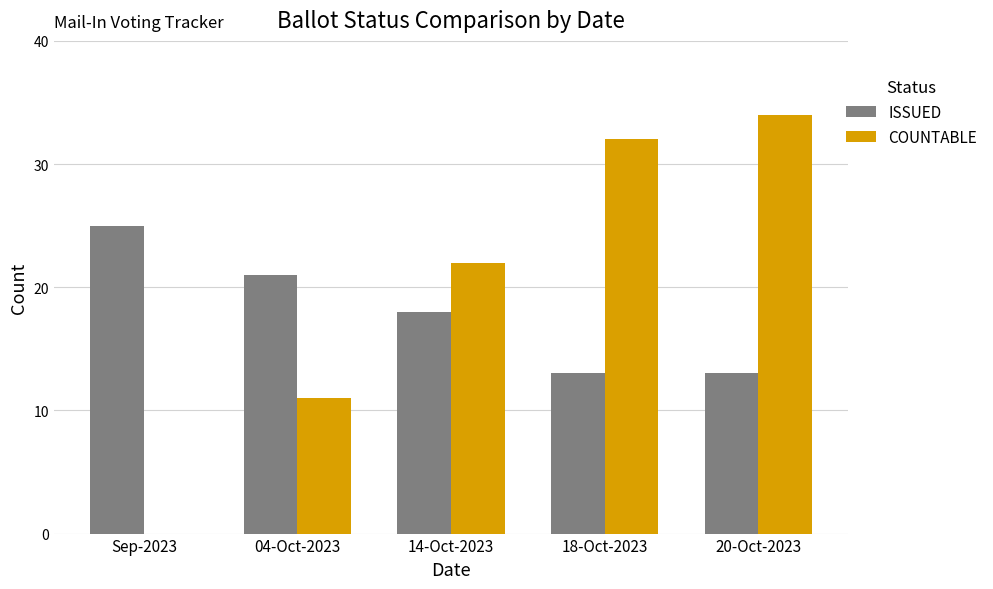

Is the value of ISSUED at 18-Oct-2023 greater than the value of COUNTABLE at 20-Oct-2023?

No